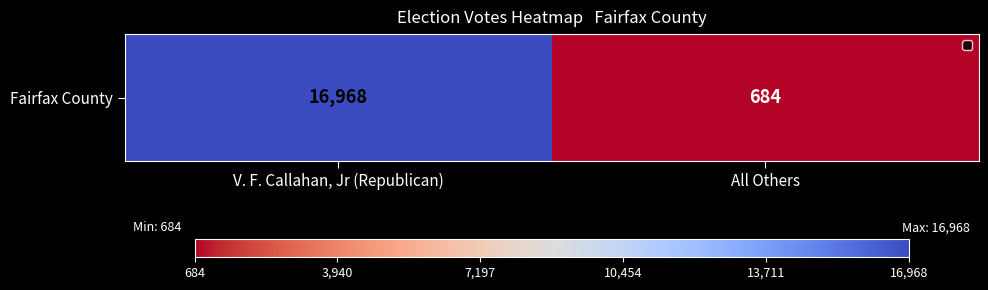

What value does the data have at All Others?

684